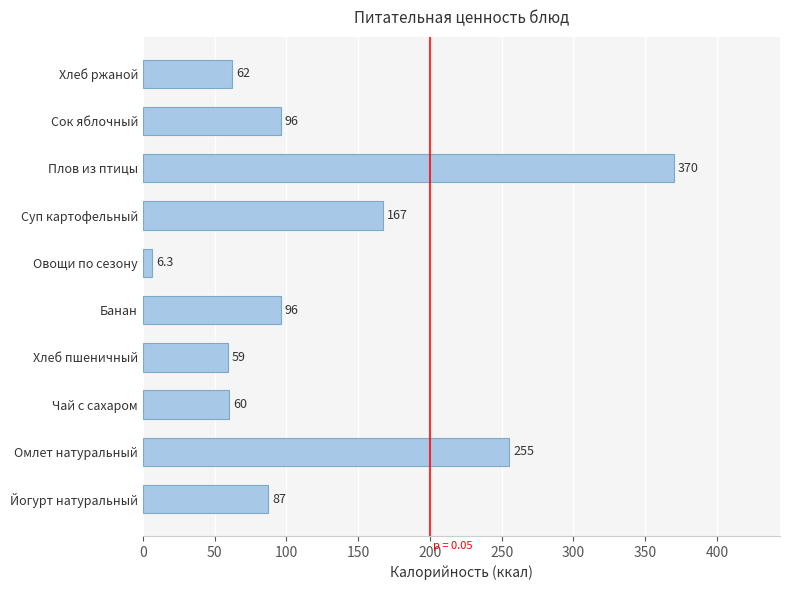

Where is the data nearest to the value 188?

Суп картофельный